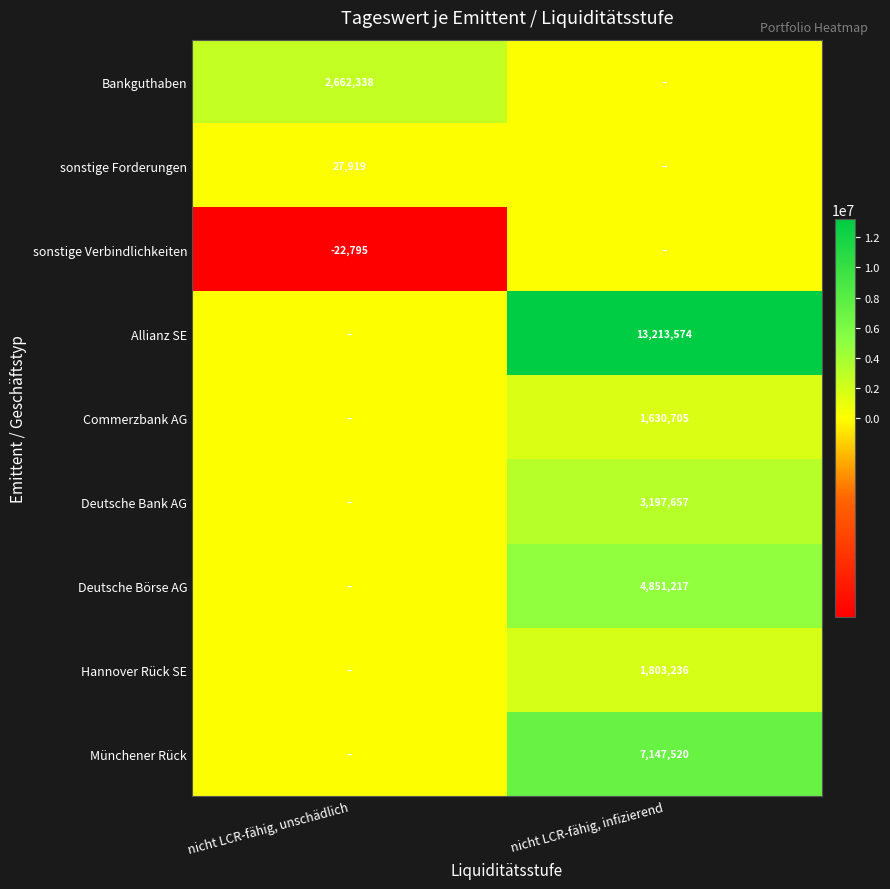

Is the value of sonstige Forderungen at nicht LCR-fähig, unschädlich greater than the value of Allianz SE at nicht LCR-fähig, infizierend?

No